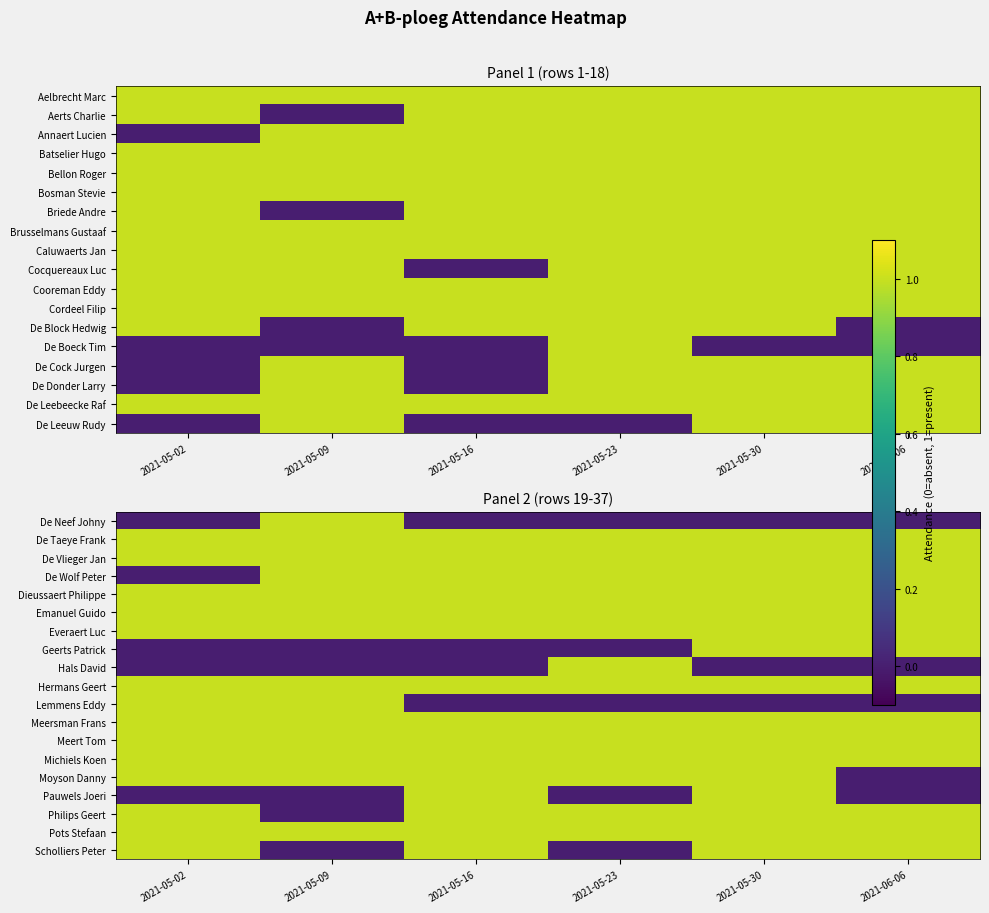

Which has a higher value, 2021-06-06 or 2021-05-30?

2021-06-06